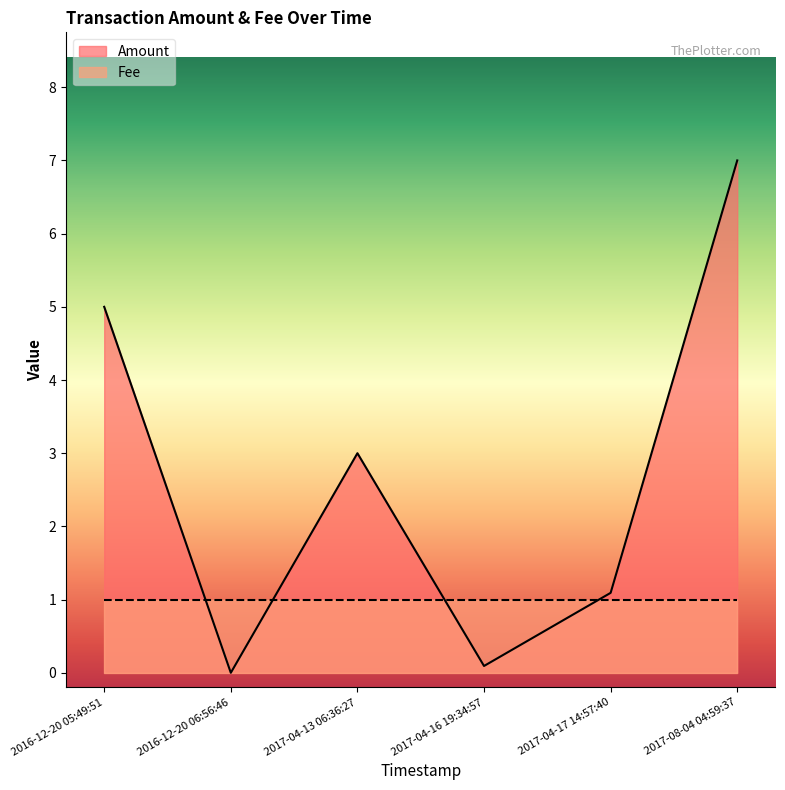

List the labels in order of value, smallest first.

2016-12-20 06:56:46, 2017-04-16 19:34:57, 2017-04-17 14:57:40, 2017-04-13 06:36:27, 2016-12-20 05:49:51, 2017-08-04 04:59:37